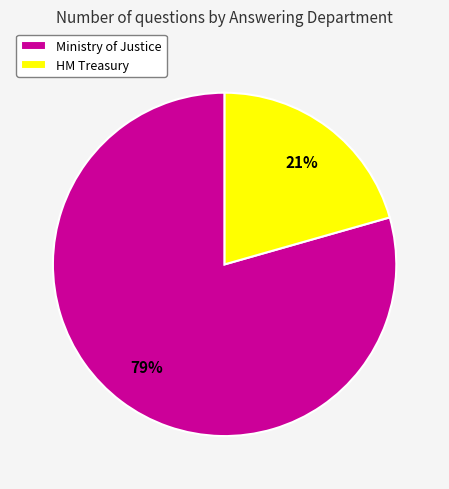

True or false: Ministry of Justice accounts for 68% of the total.

False